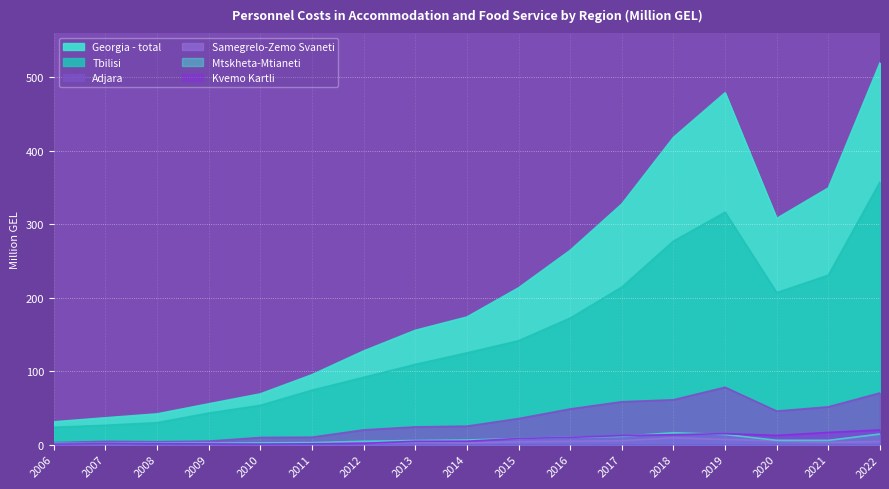

At which category is the sum across all series the highest?

2022